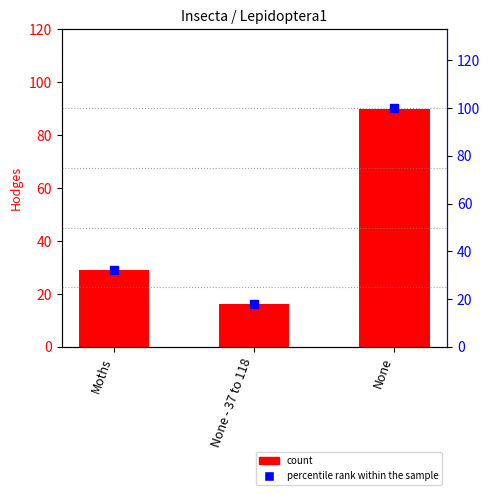

What is the total value across all series at None - 37 to 118?

34.0